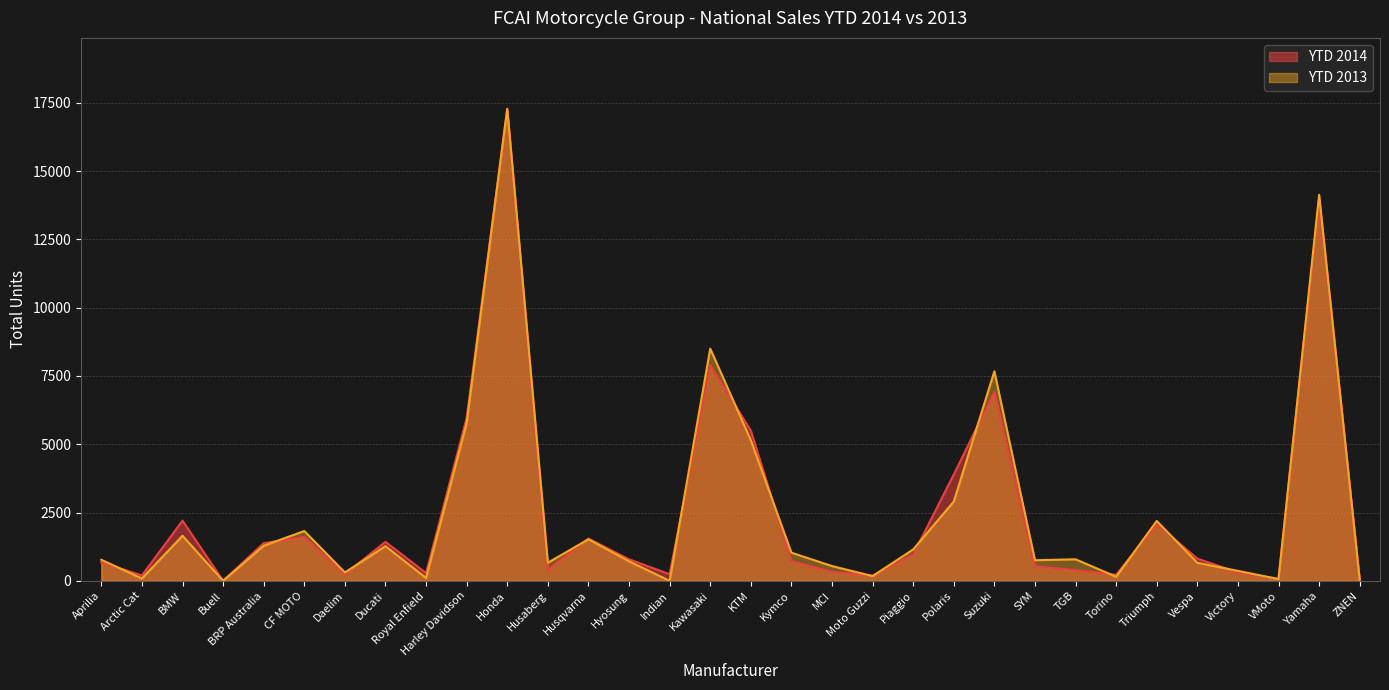

Where is YTD 2013 nearest to the value 8643?

Kawasaki